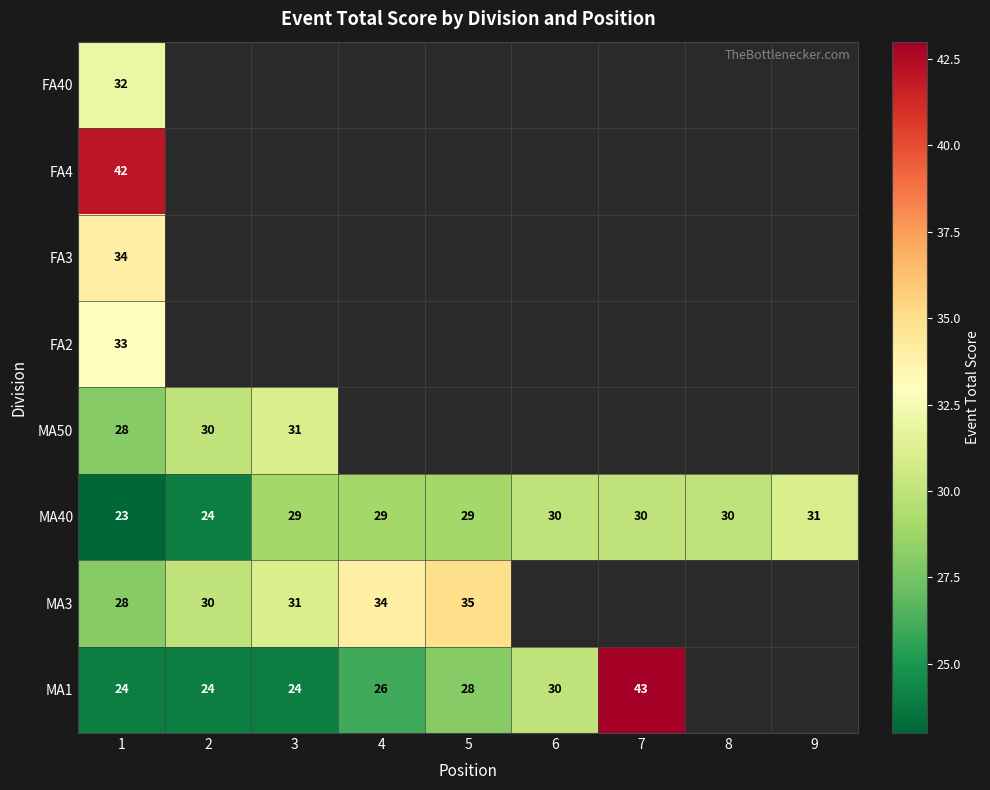

What is the difference between the second highest and second lowest values in the MA40 series?

6